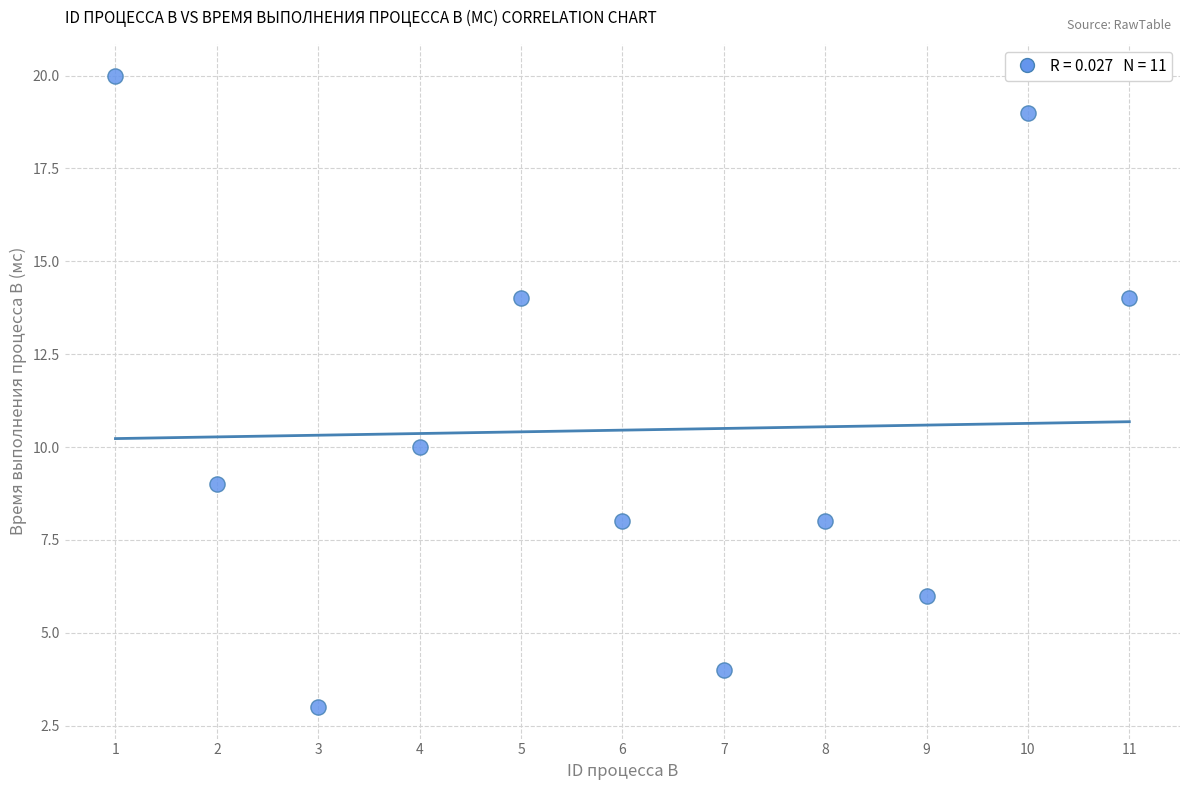

What Y value in the scatter plot is closest to 11?

10